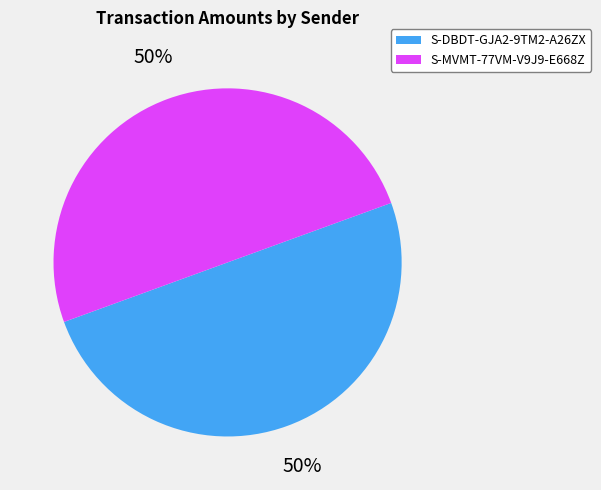

To the nearest percent, what is the average slice percentage?

50%